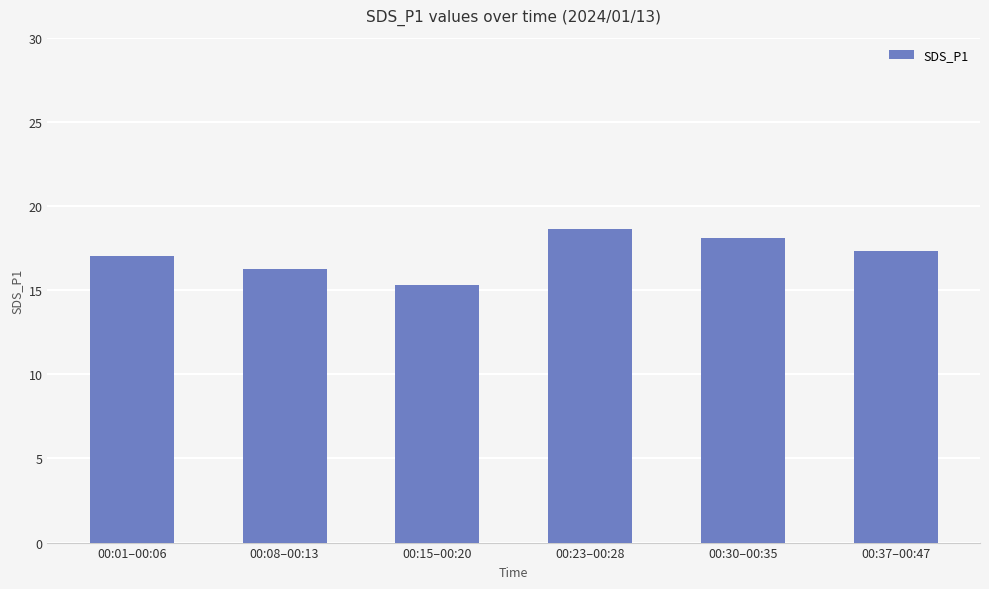

Where is the data nearest to the value 16?

00:08–00:13